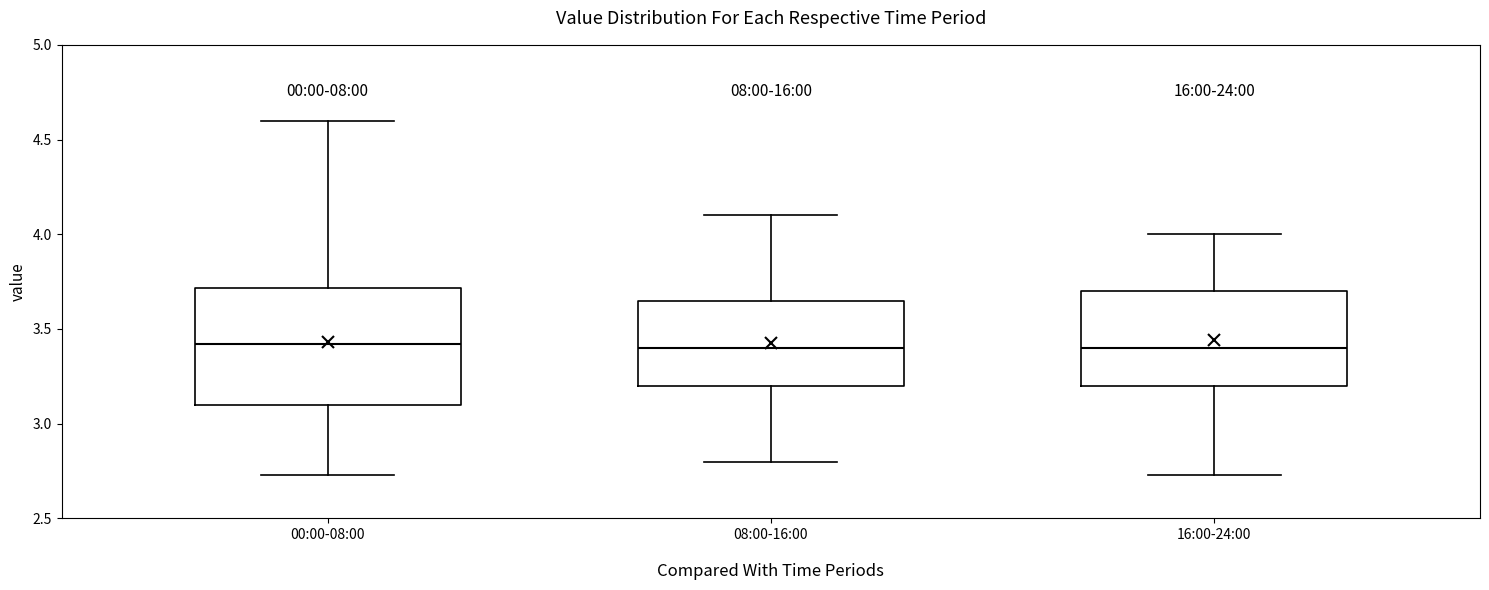

Comparing the boxes themselves (not the whiskers), which one is the tallest?

00:00-08:00